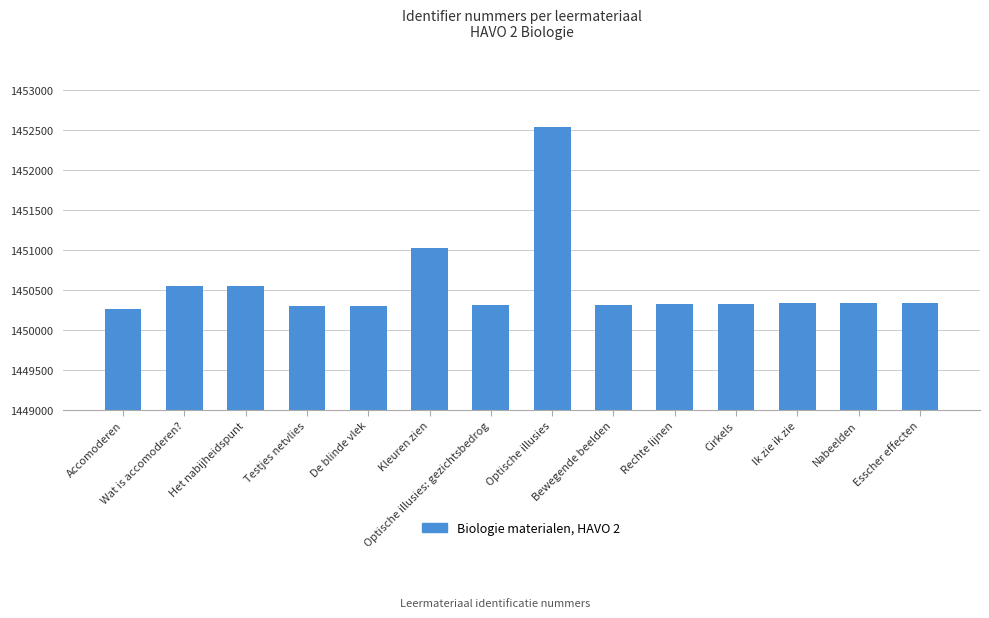

Are the bars horizontal?

No